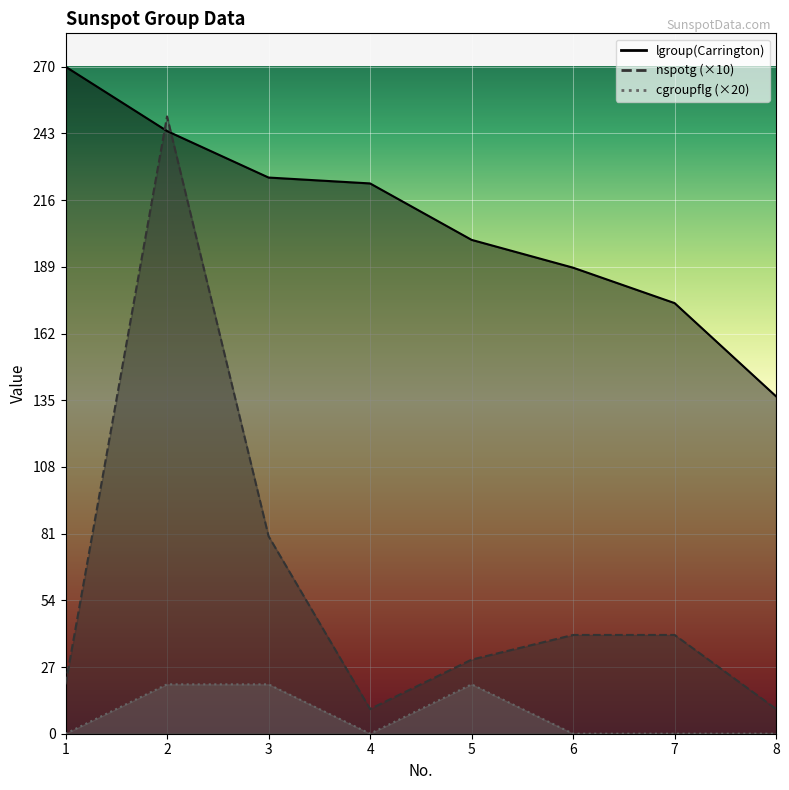

Where is the first local minimum for nspotg?

4